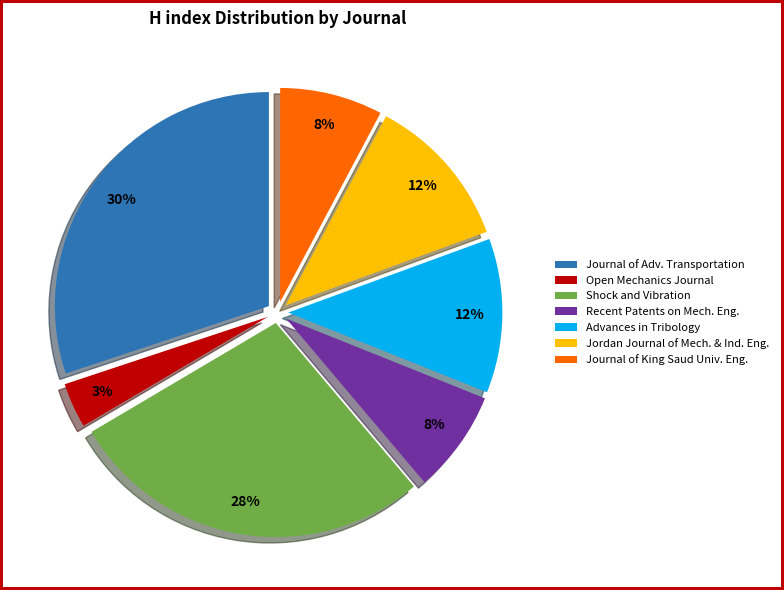

Is there a majority slice in this chart?

No